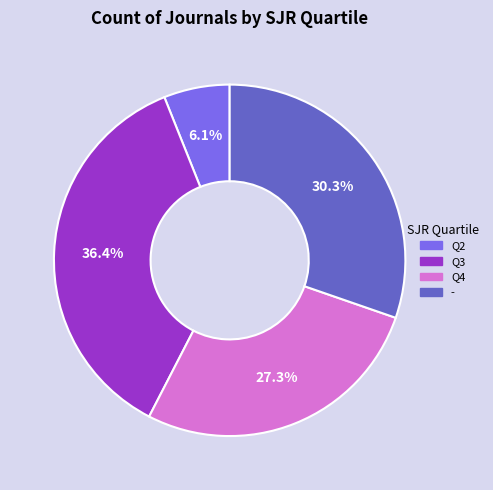

What portion of the pie excludes Q2?

93.9%